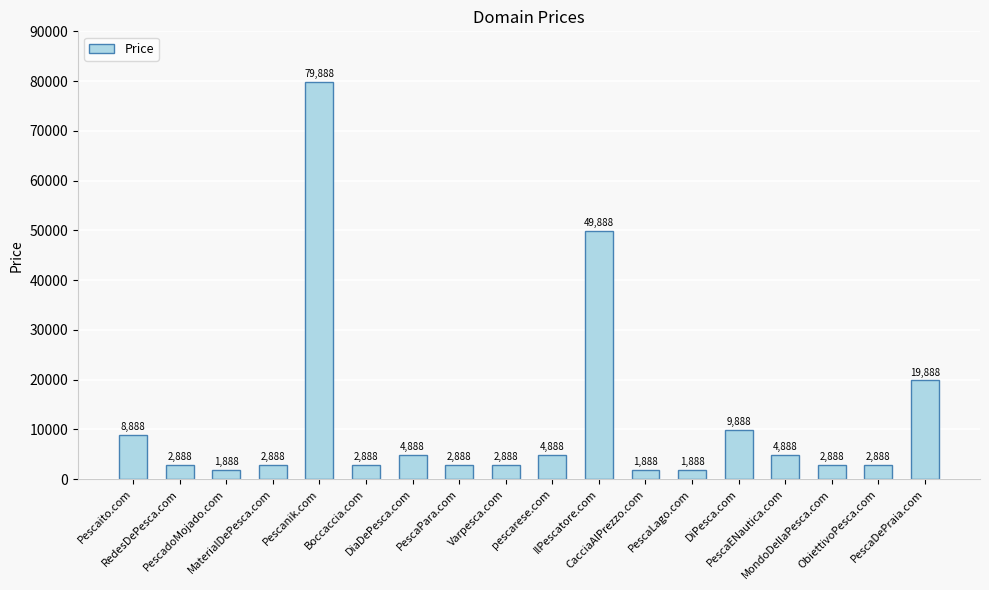

How many series are shown in this chart?

1